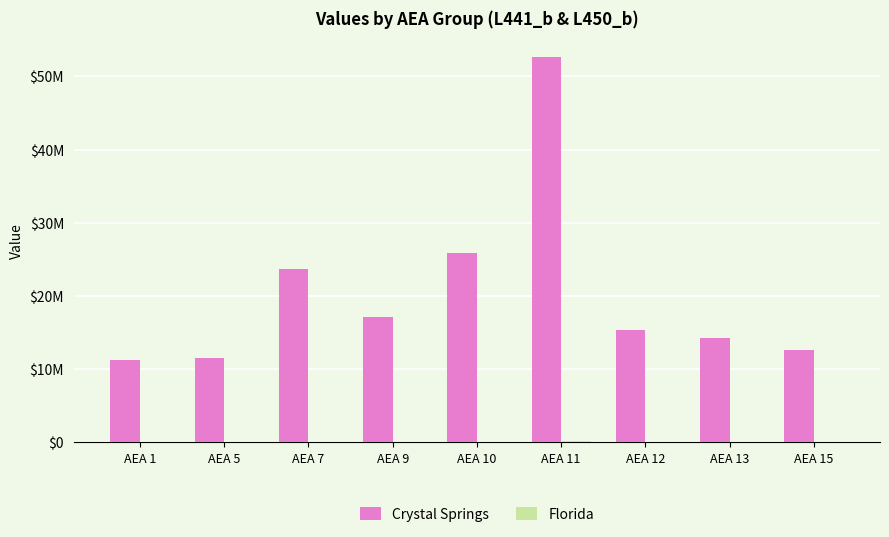

Which series has the largest total across all categories?

Crystal Springs